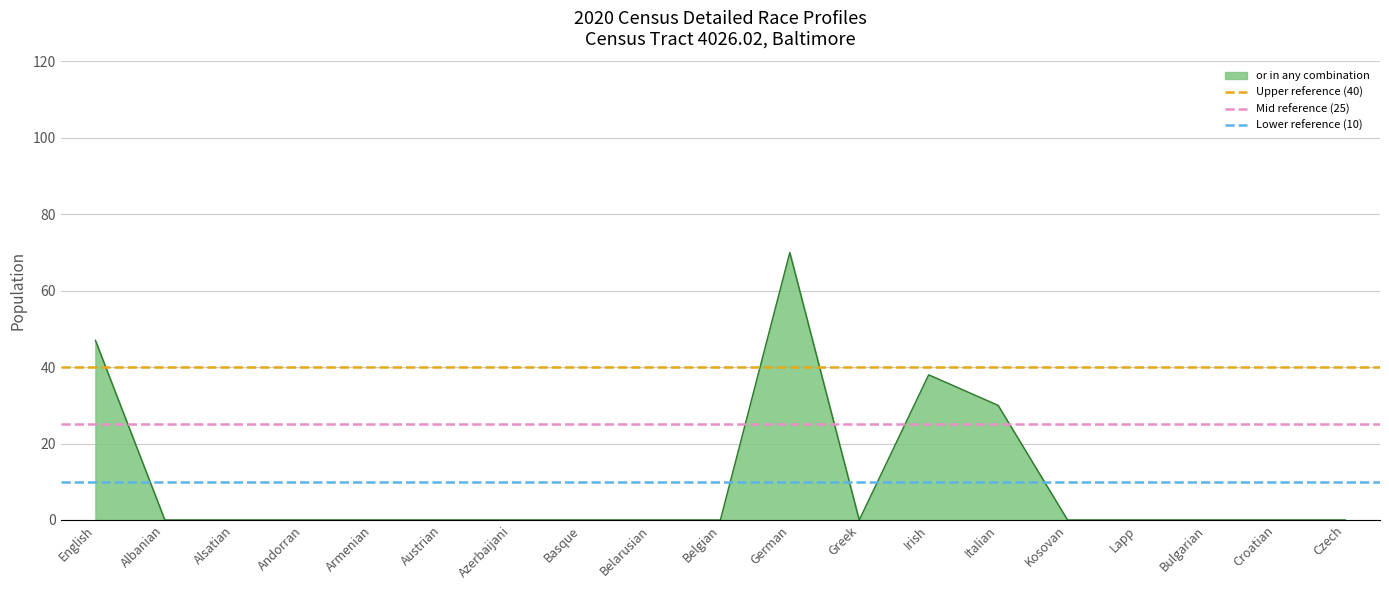

Does the chart display data point markers on the line(s)?

No